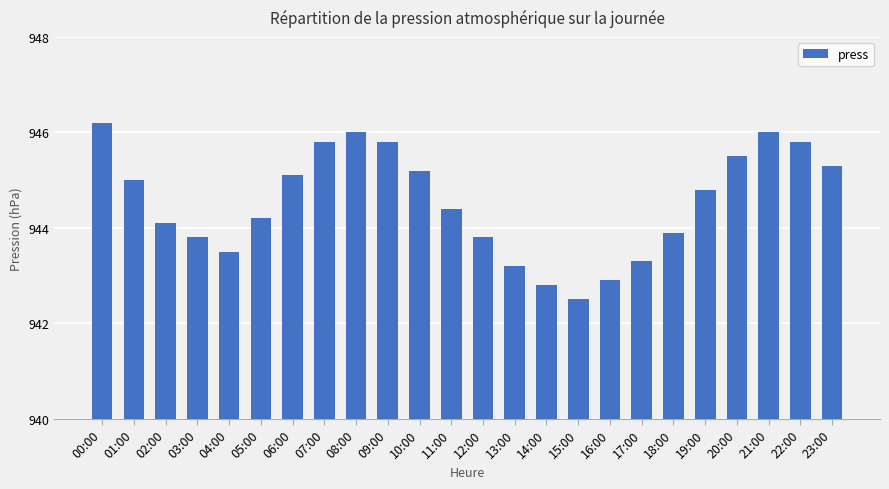

At which label does the data first exceed 944?

00:00